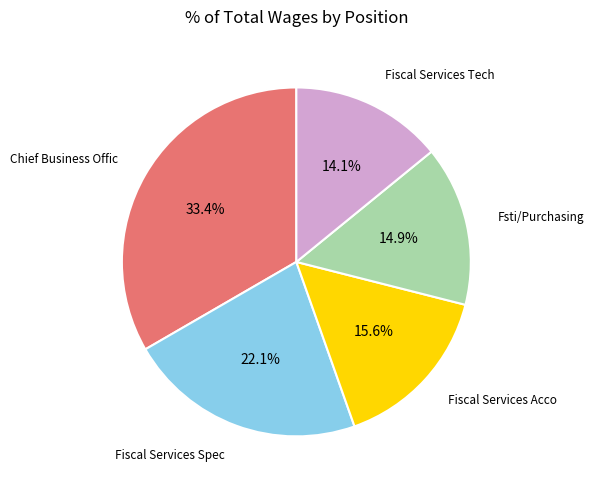

Rank the categories by value from lowest to highest.

Fiscal Services Tech, Fsti/Purchasing, Fiscal Services Acco, Fiscal Services Spec, Chief Business Offic